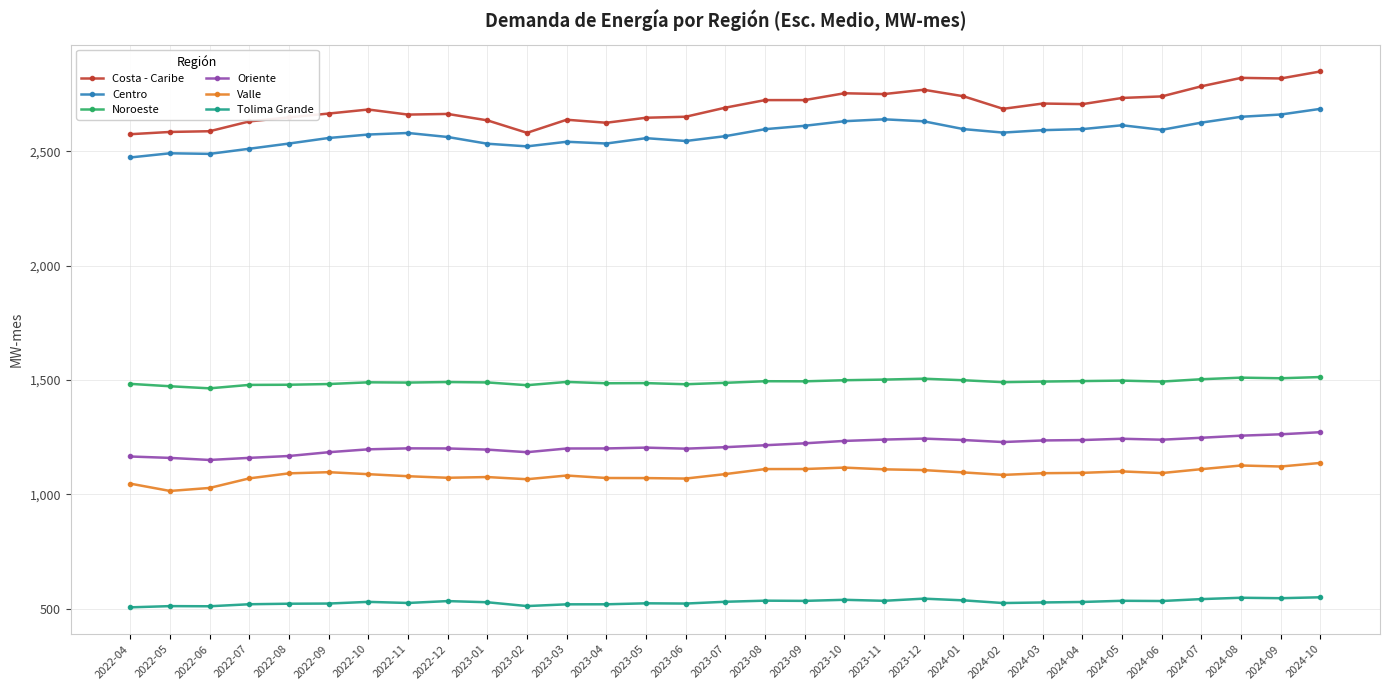

True or false: Centro has more than 1 points higher than both neighbors.

True